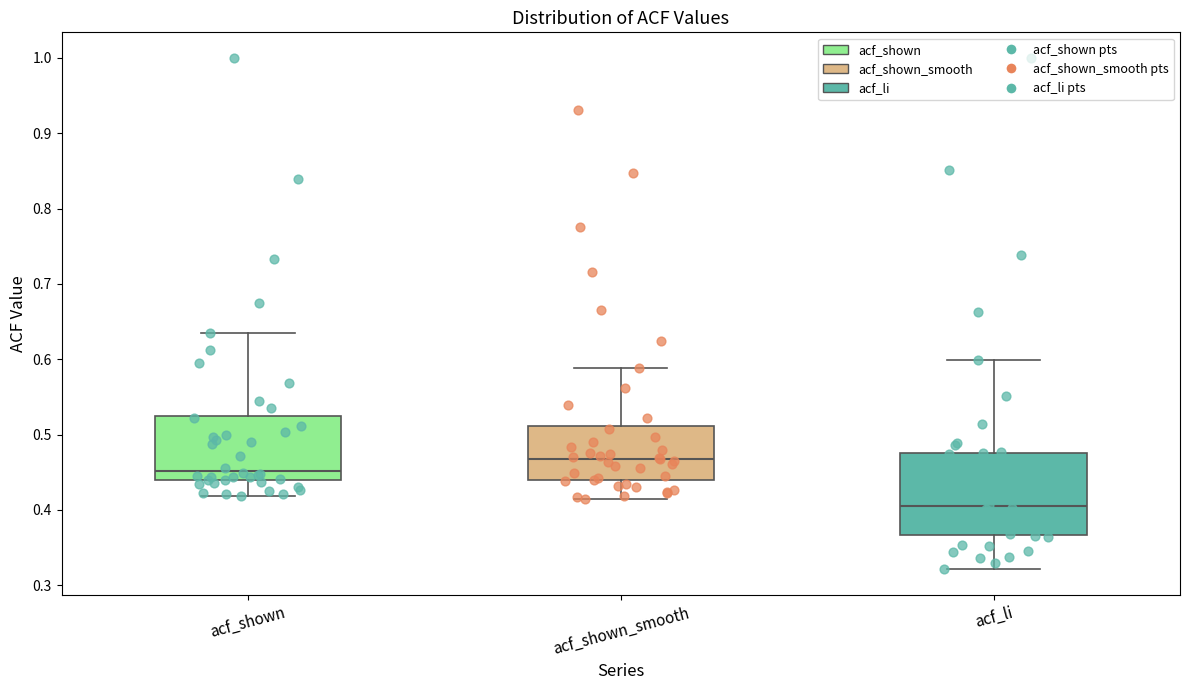

Comparing the boxes themselves (not the whiskers), which one is the tallest?

acf_li